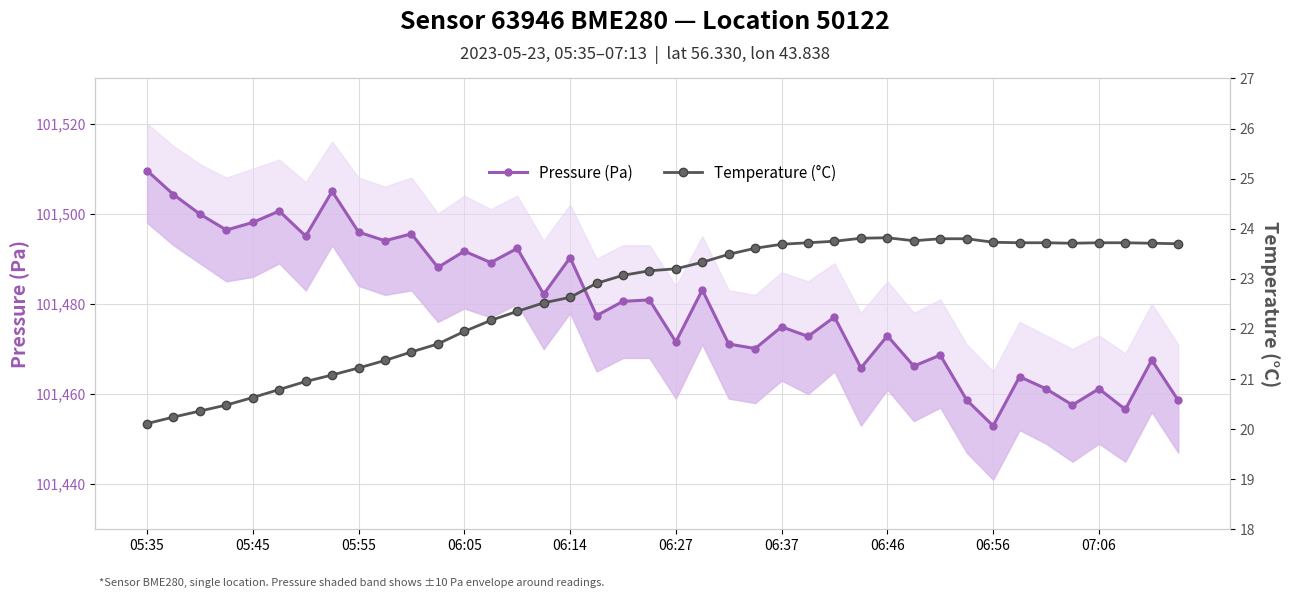

Between 13 and 29, which series saw the biggest shift?

Pressure (Pa)